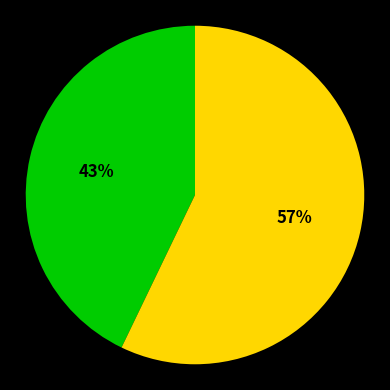

Is there a majority slice in this chart?

Yes